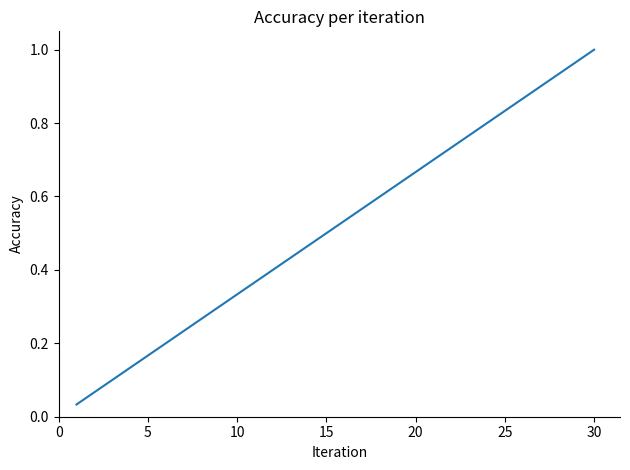

What is the greatest value displayed?

1.0